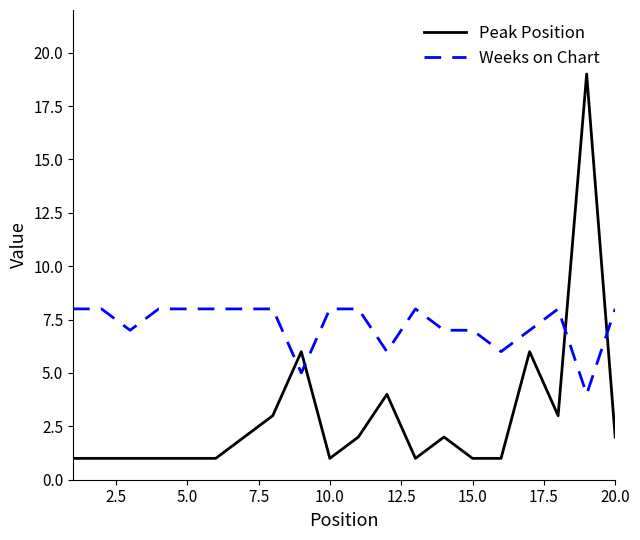

Which series has the widest spread of values?

Peak Position